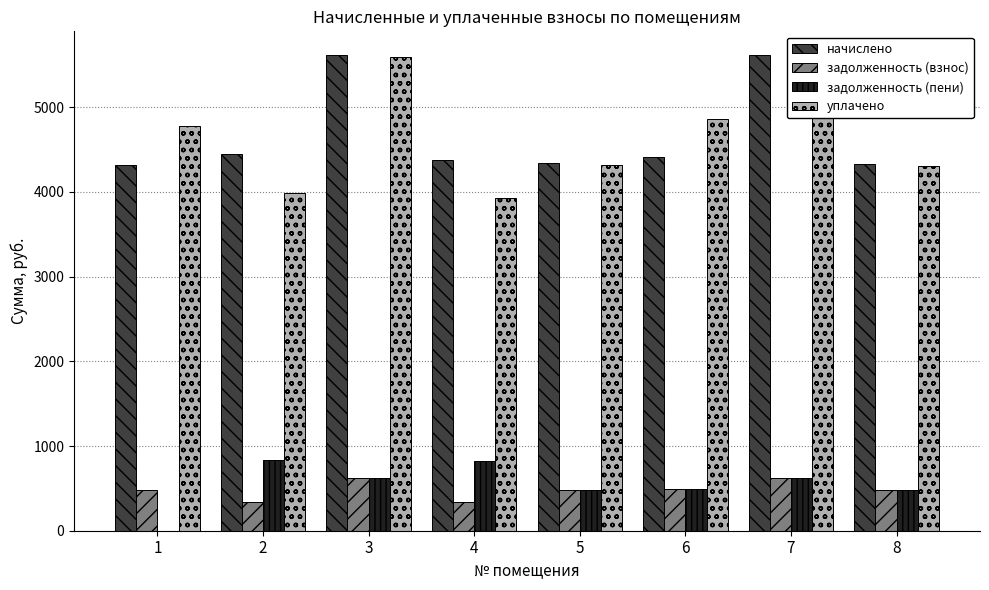

Is it true that уплачено equals 2623.8 at 2?

False